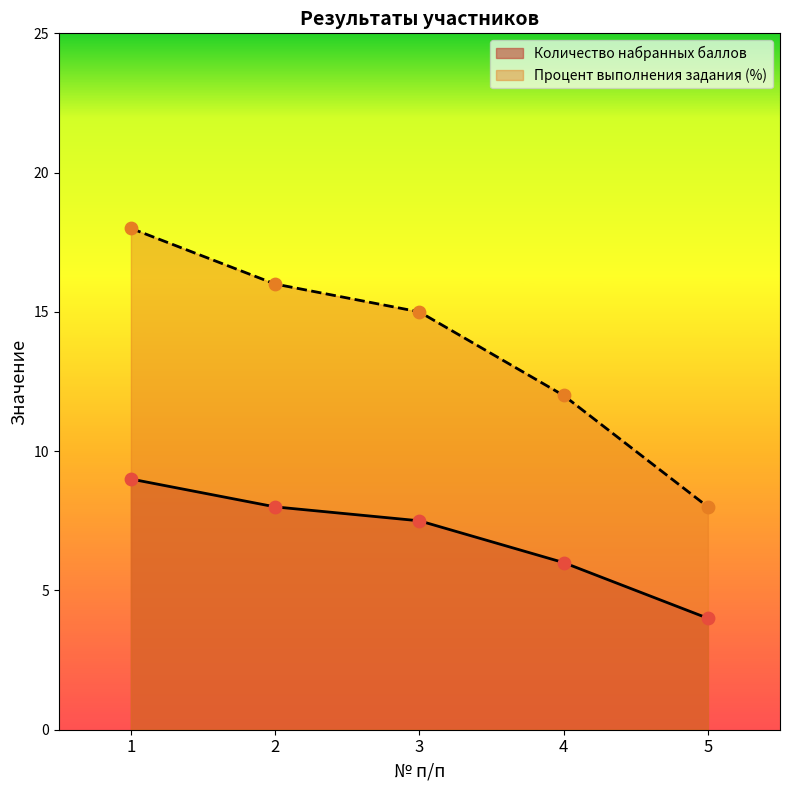

At which category is the sum across all series the highest?

1